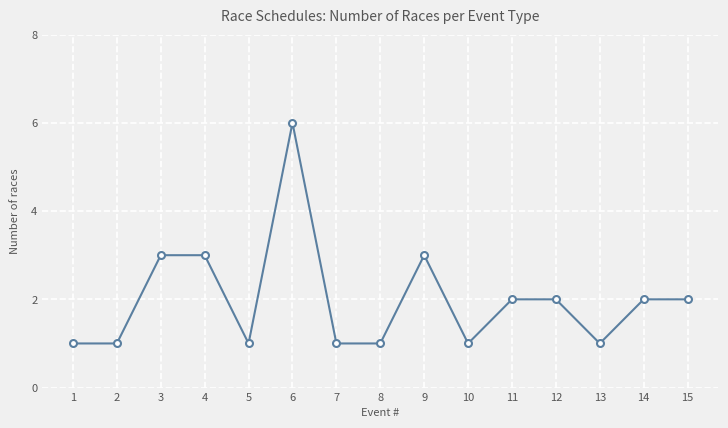

Reading right to left, list all the values displayed in this chart.

2	2	1	2	2	1	3	1	1	6	1	3	3	1	1